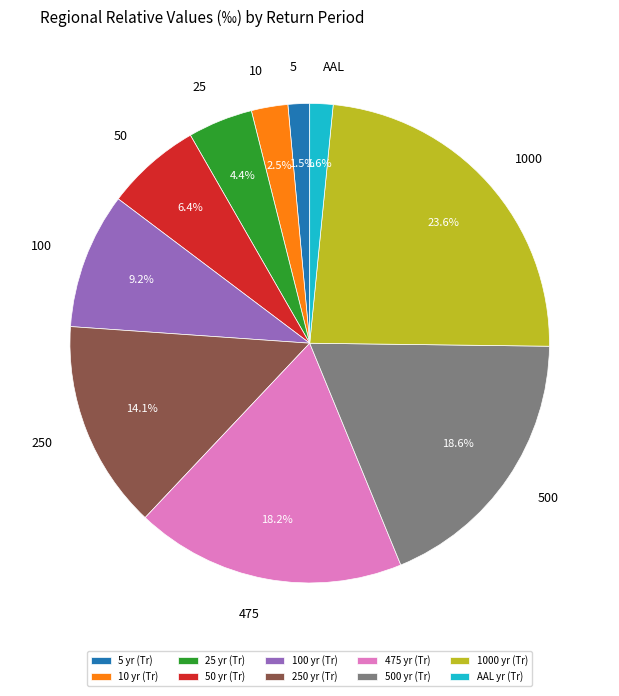

How many slices are in this pie chart?

10